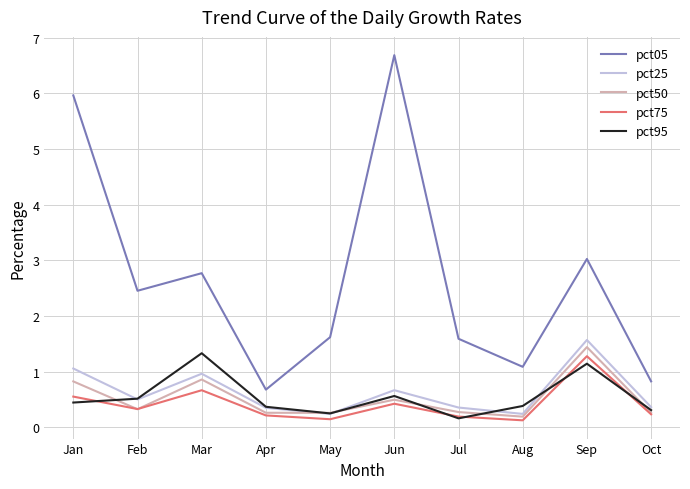

What is the total value across all series at Aug?

2.0